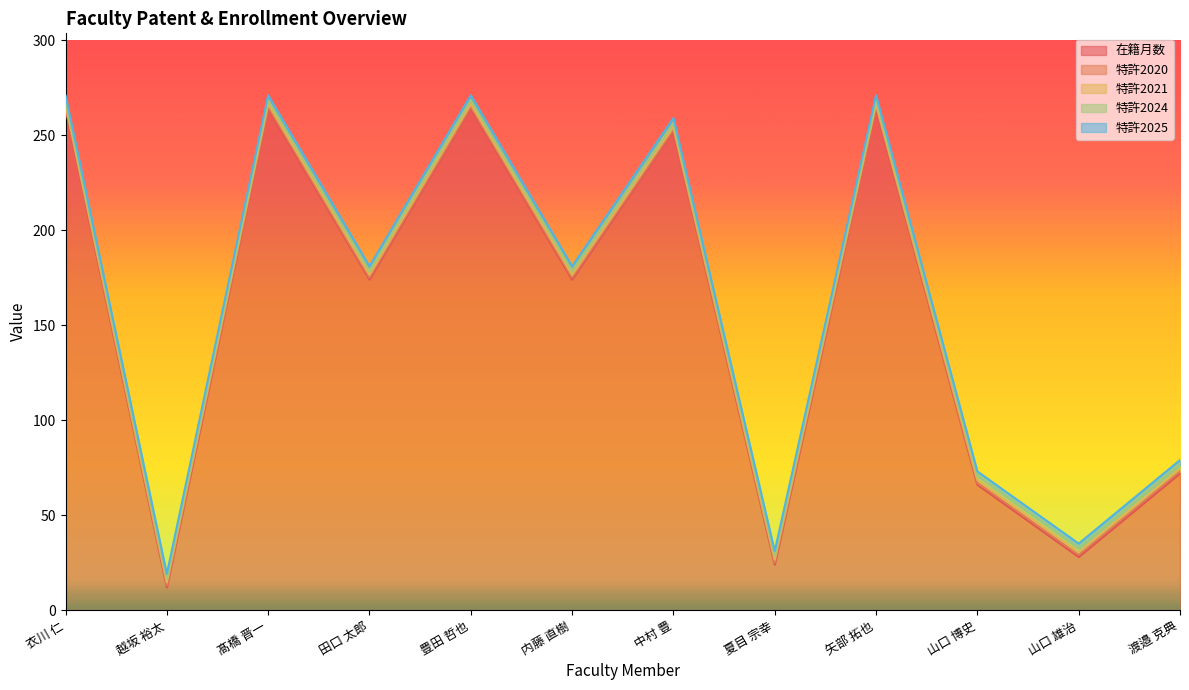

At which category is the sum across all series the highest?

衣川 仁